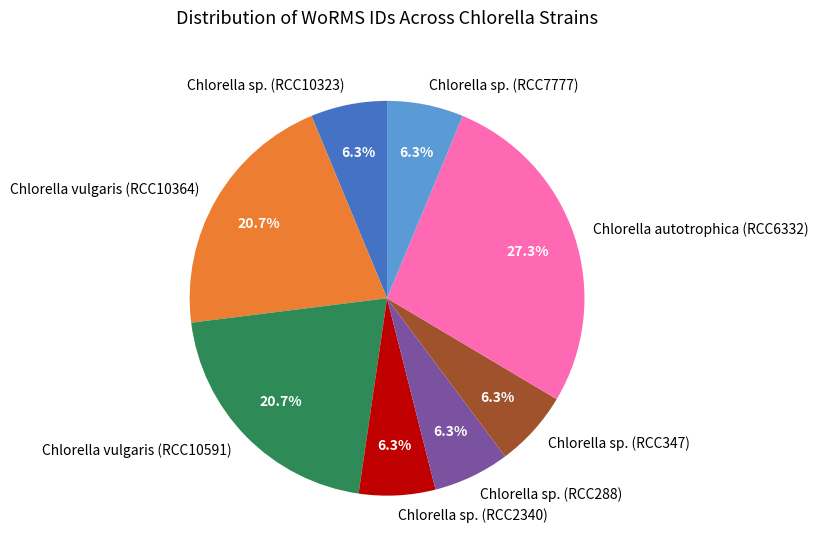

Which category has the biggest portion of the pie?

Chlorella autotrophica (RCC6332)